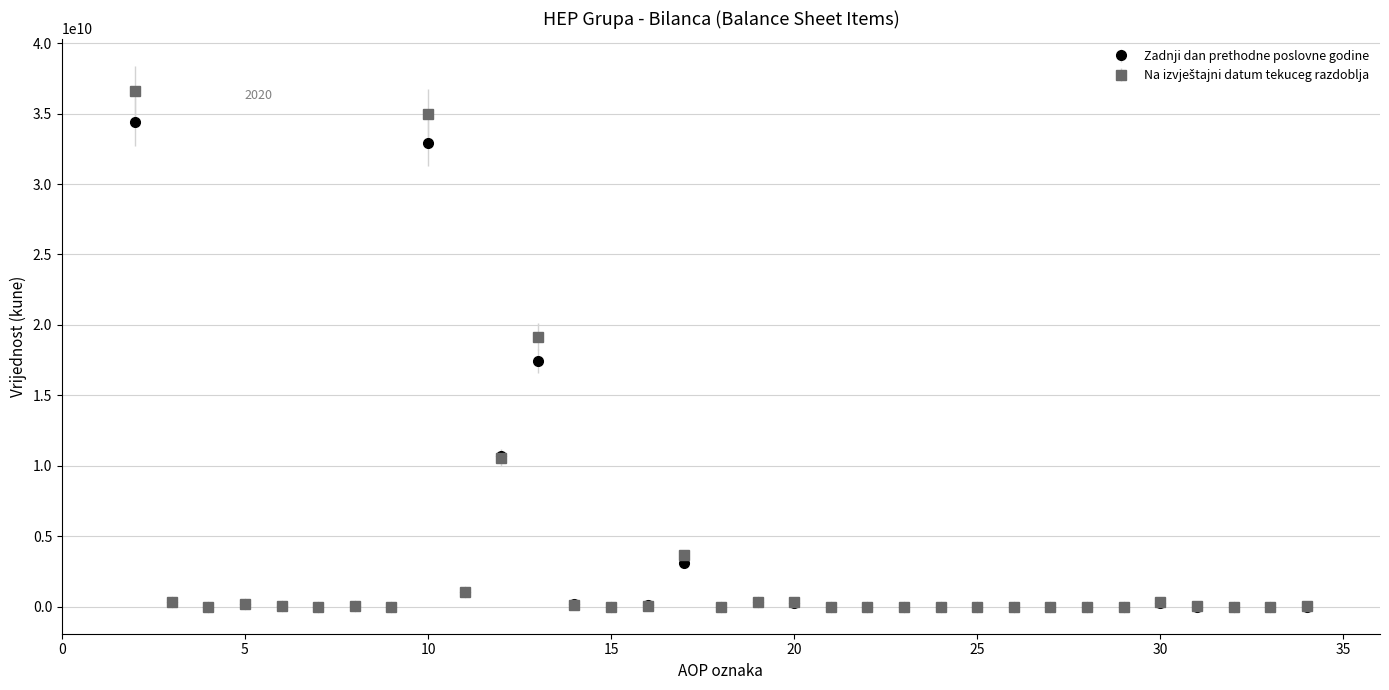

True or false: Zadnji dan prethodne poslovne godine has more than 1 points higher than both neighbors.

True